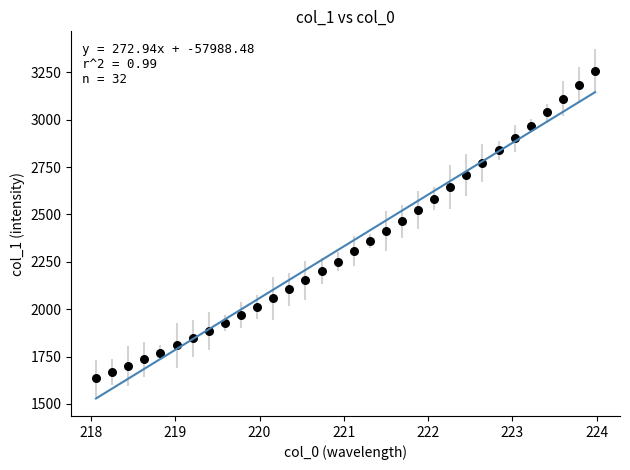

What is the range of Y values (max minus min)?

1621.7